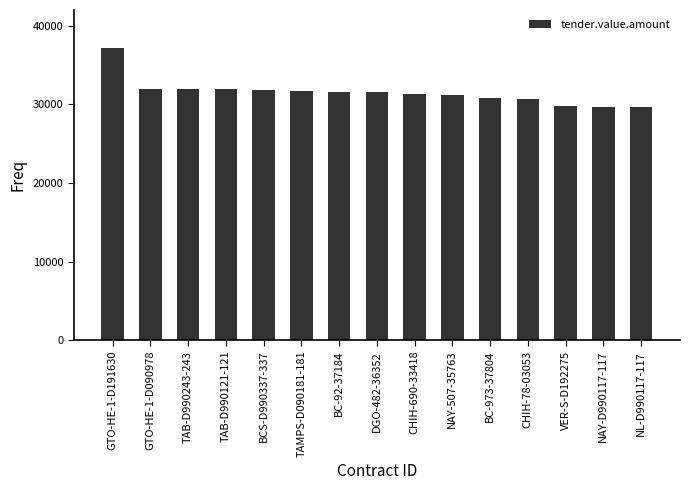

The value at TAB-D990243-243 is 43728.7. True or false?

False